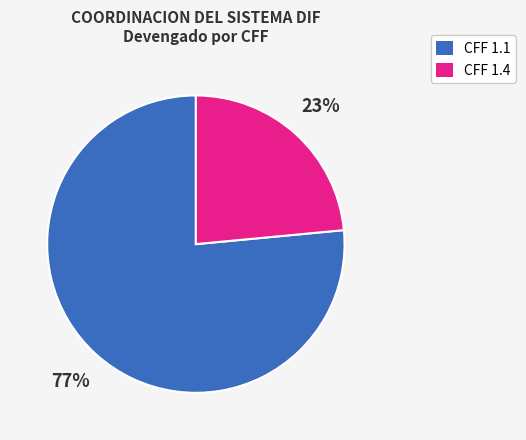

Is there any slice that represents more than half of the pie?

Yes